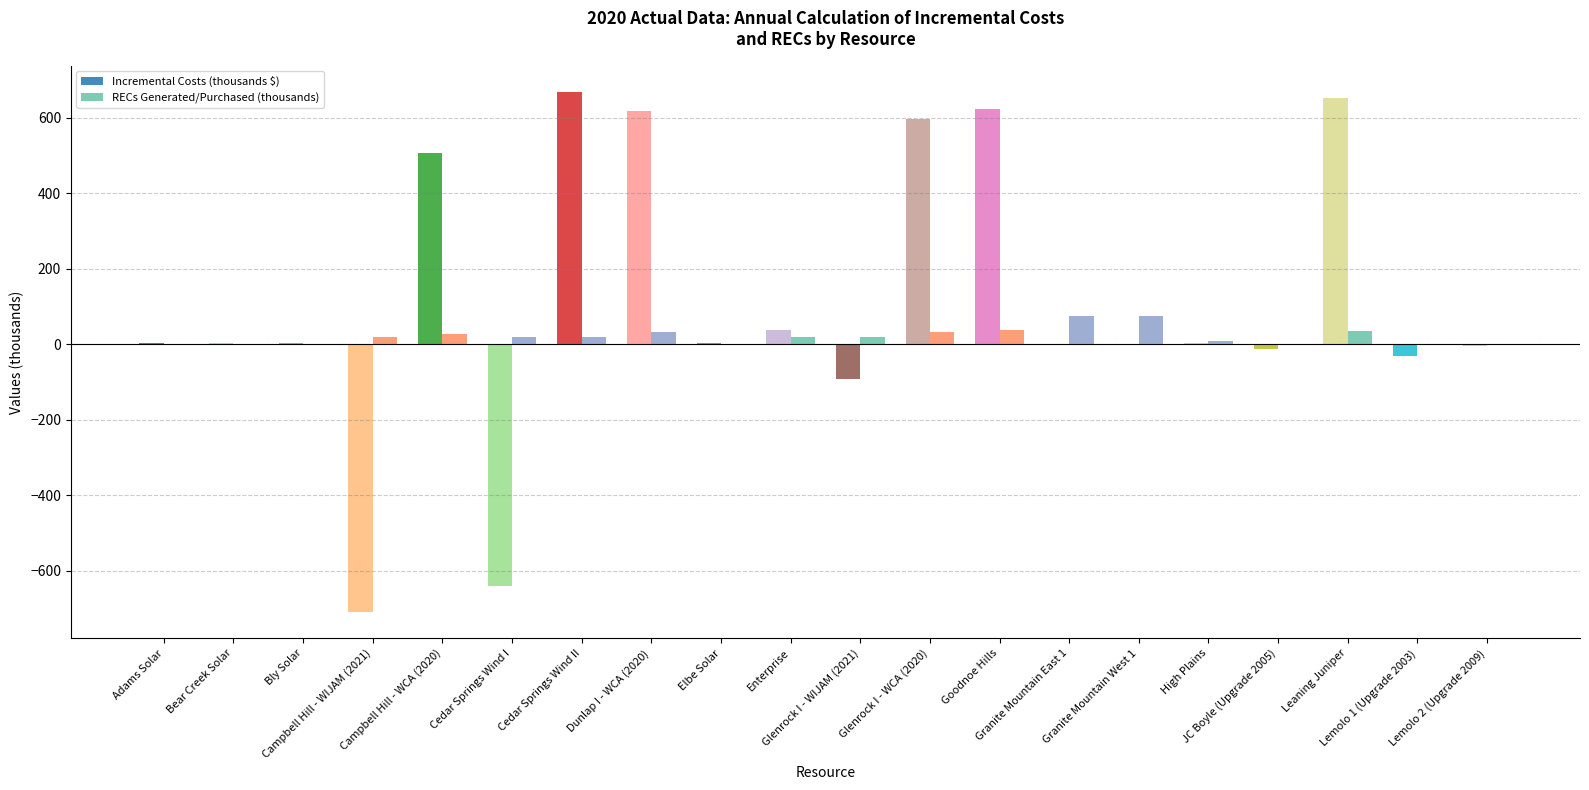

How many series are shown in this chart?

2